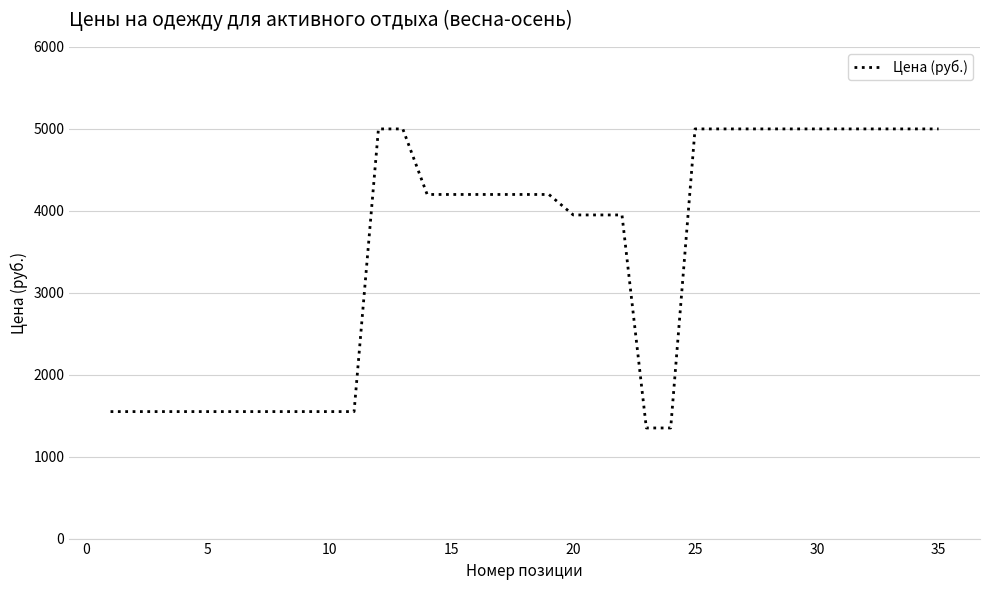

Count the number of data series in this chart.

1